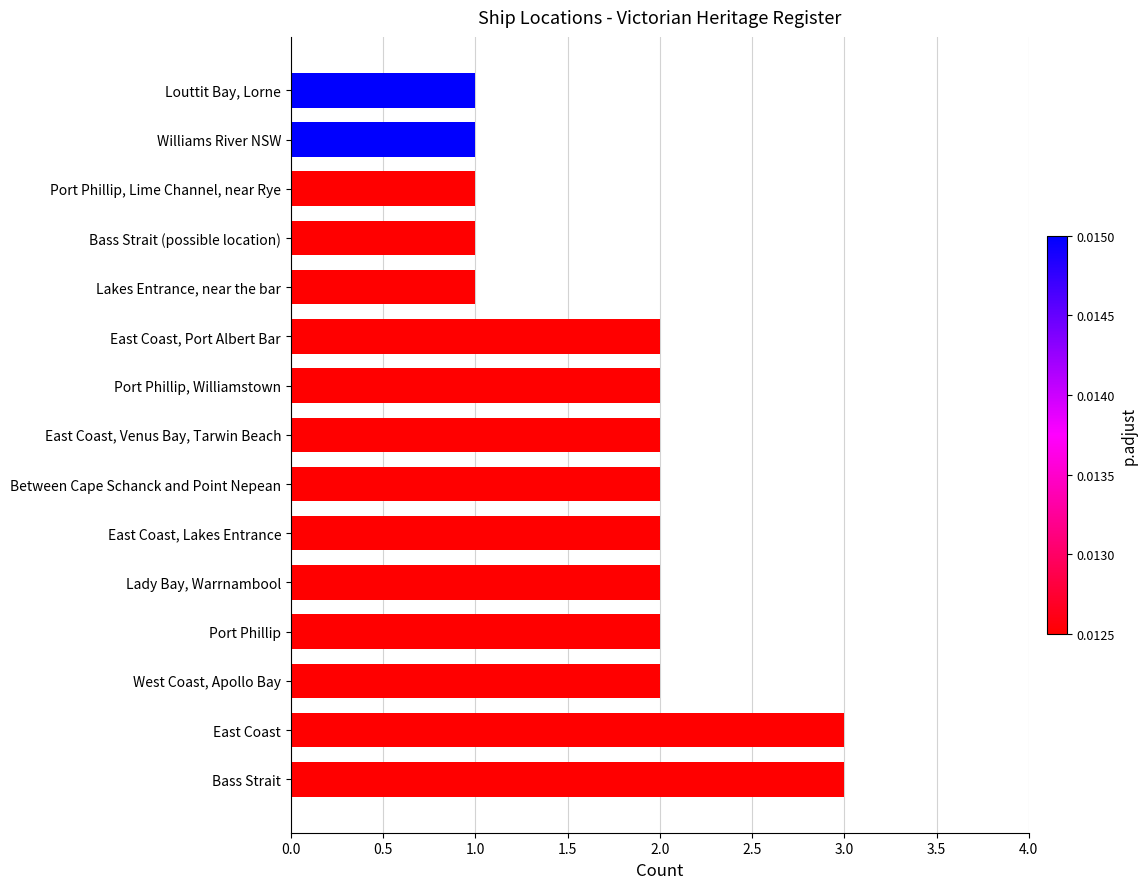

The chart shows a value of 1 at Louttit Bay, Lorne. True or false?

True